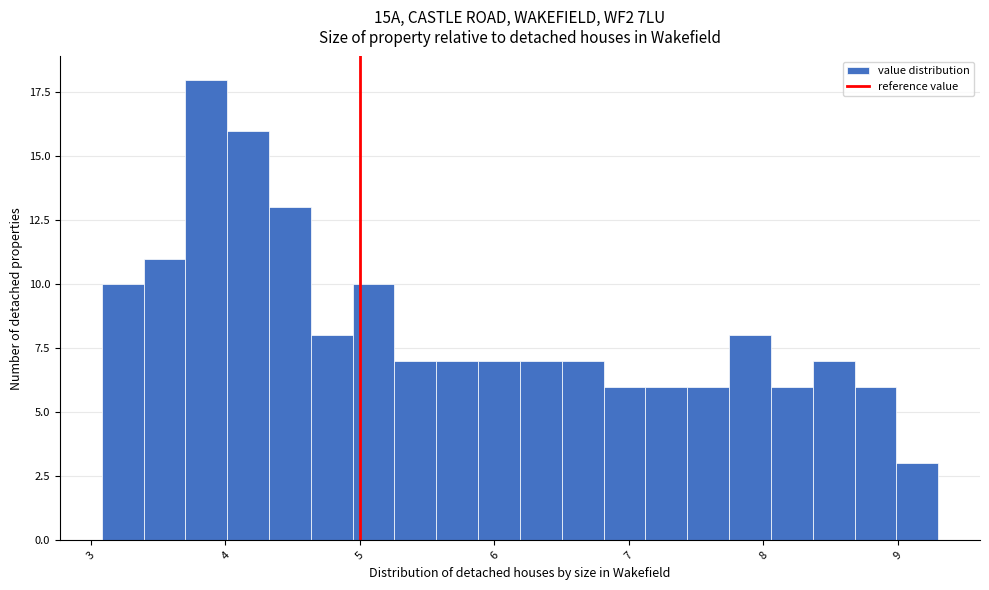

Around what value on the x-axis is the tallest bar? Give the approximate position of its centre, as read against the axis.

3.9